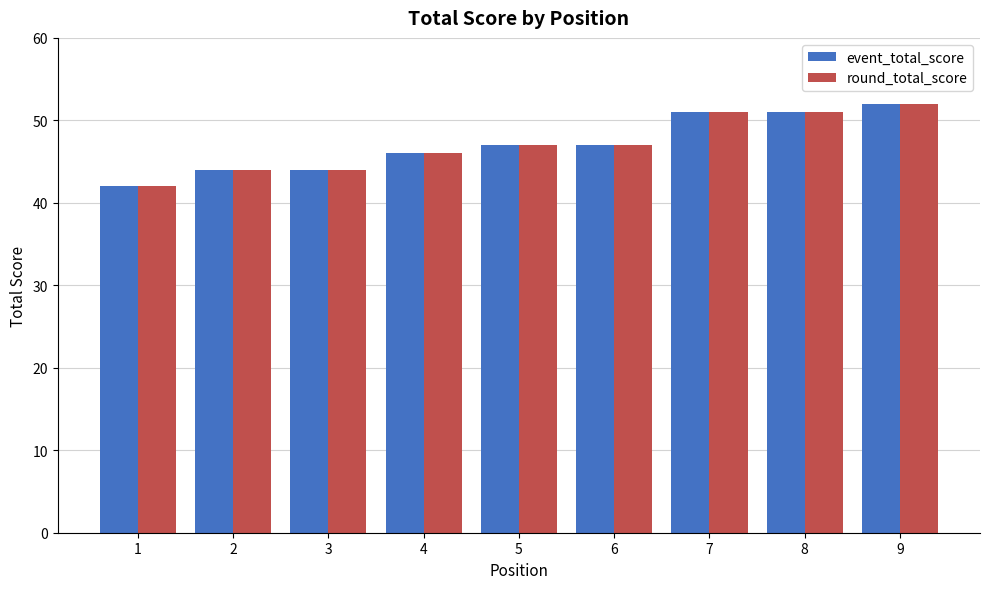

Which category has the lowest value in the event_total_score series?

1